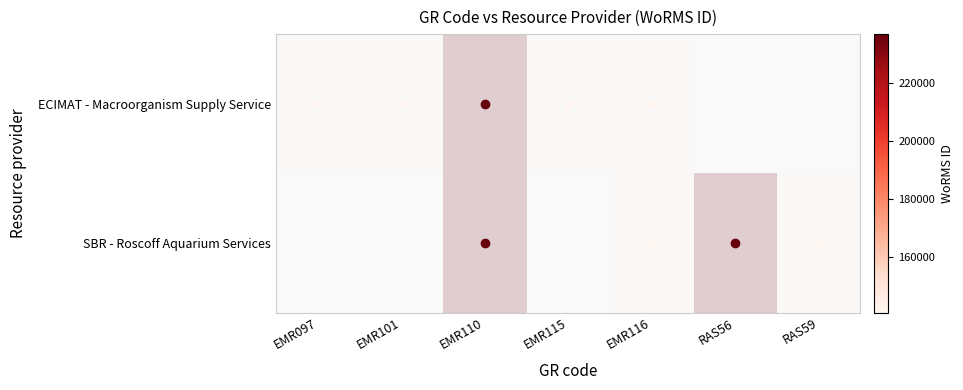

Which series changed the most between EMR116 and RAS56?

SBR - Roscoff Aquarium Services